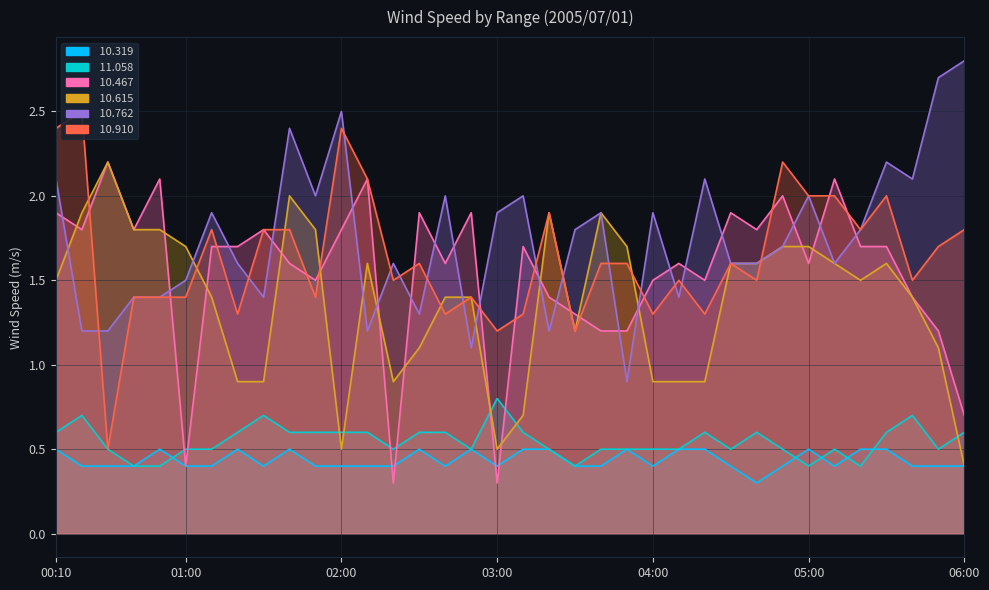

What is the difference between the highest and lowest values at 02:00?

2.1